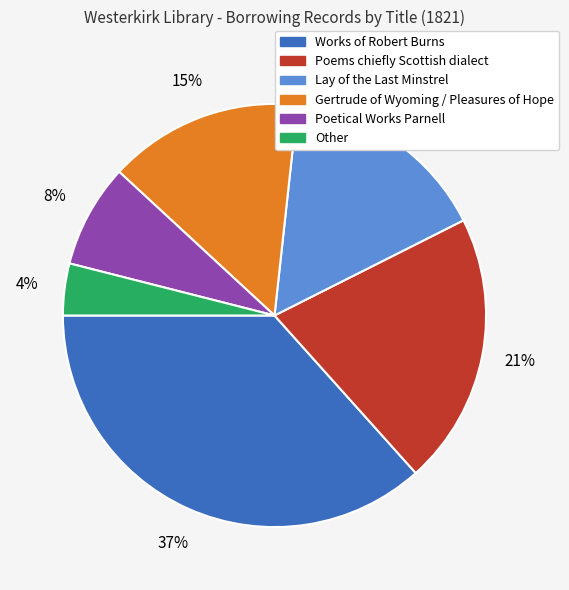

Approximately how many times larger is the value at Poetical Works Parnell compared to Works of Robert Burns?

0.2